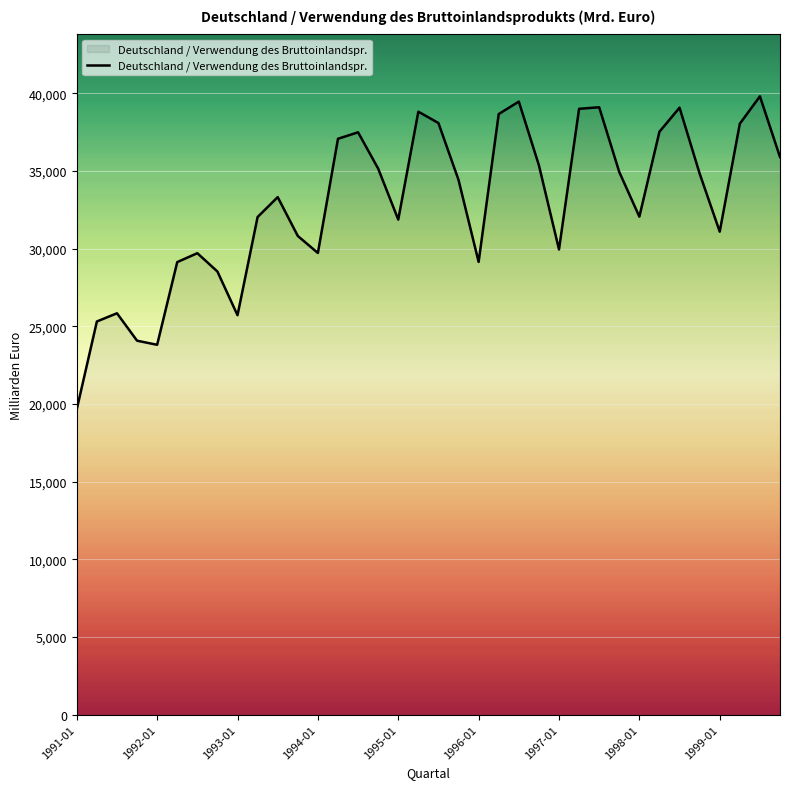

What is the difference between the maximum and minimum values?

20144